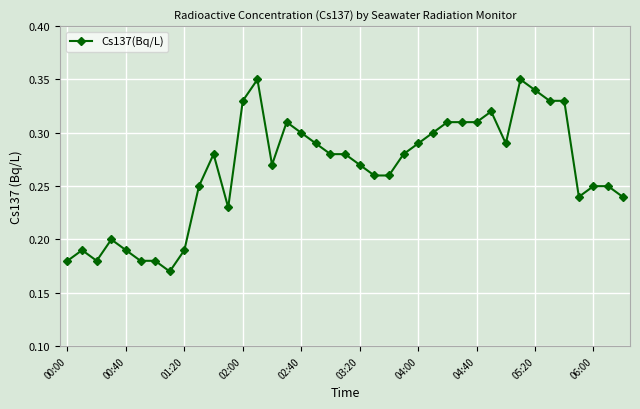

Count the values in the range 0 to 1.

39